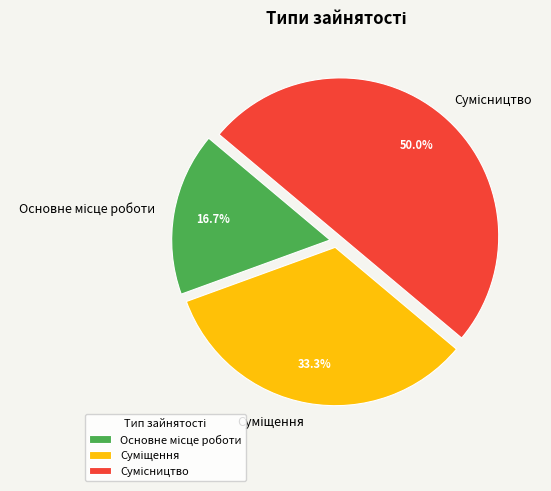

How many slices are in this pie chart?

3